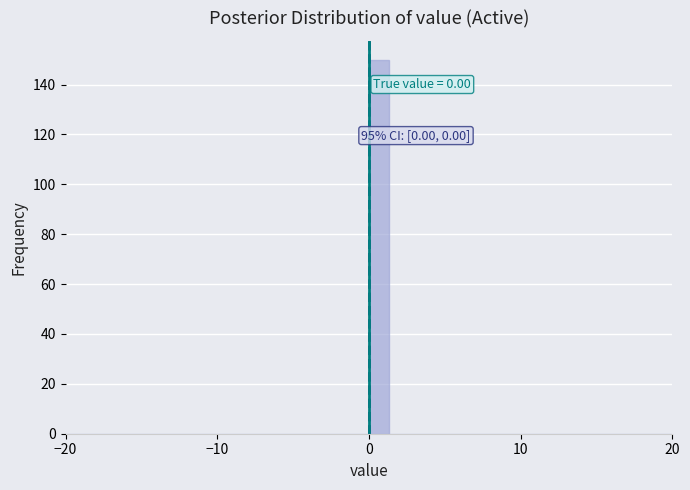

Read against the x-axis, roughly where is the centre of the tallest bar?

1